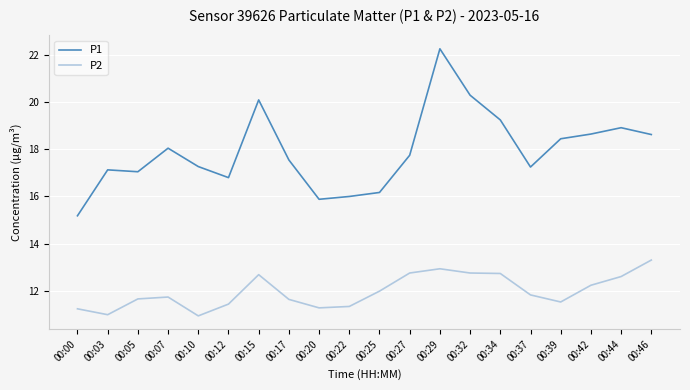

Which series has the widest spread of values?

P1